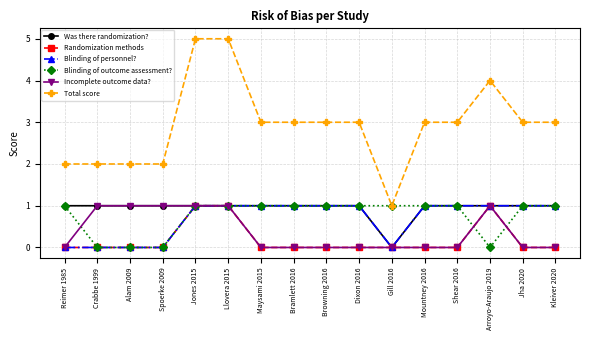

What is the difference between the Total score values at Arroyo-Araujo 2019 and Maysami 2015?

1